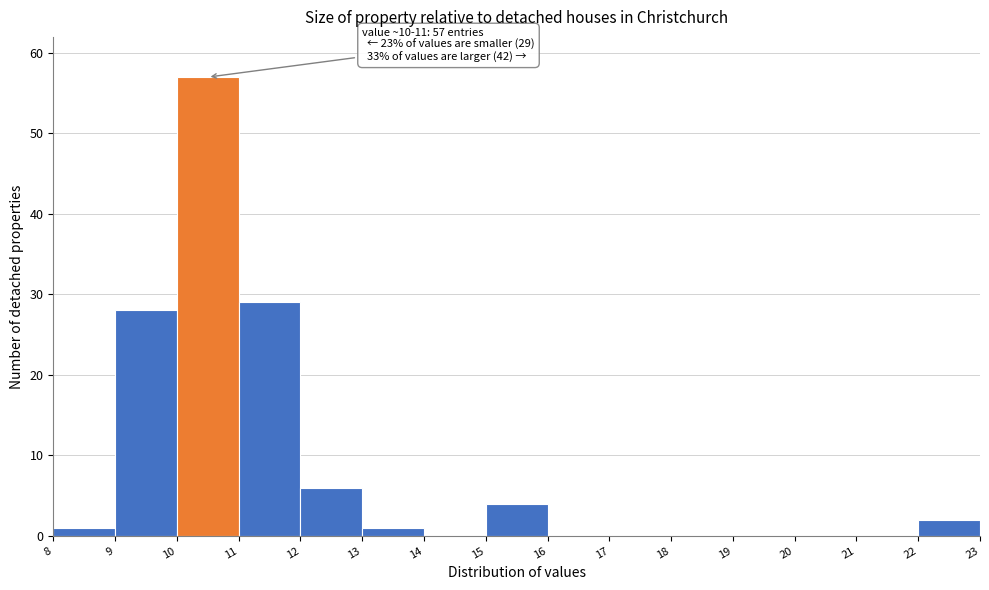

Which range on the x-axis has the tallest bar?

10 to 11